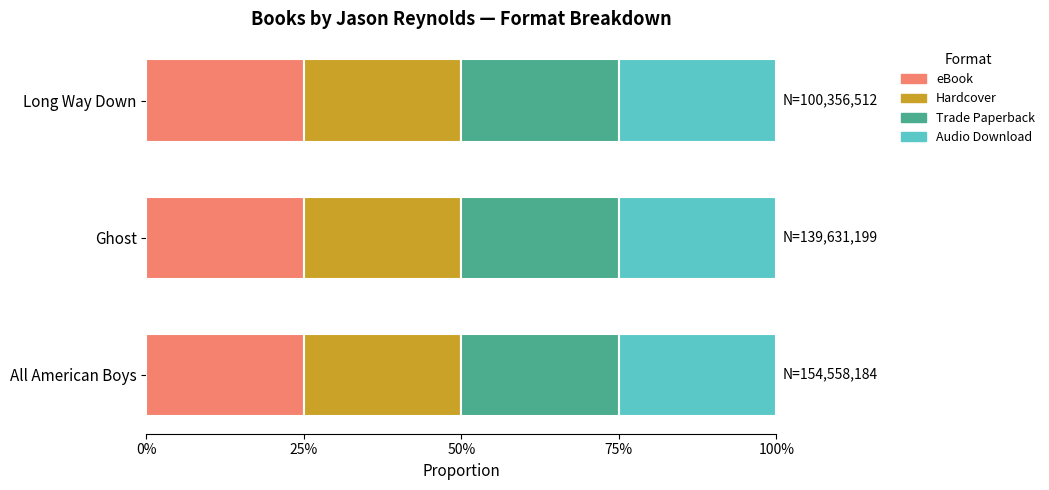

What is the smallest value displayed?

100356512